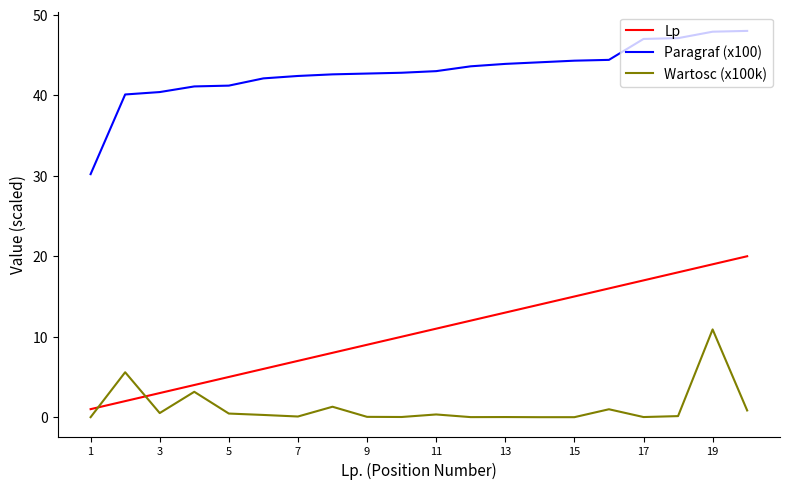

What is the lowest value of the Paragraf (x100) series?

30.2